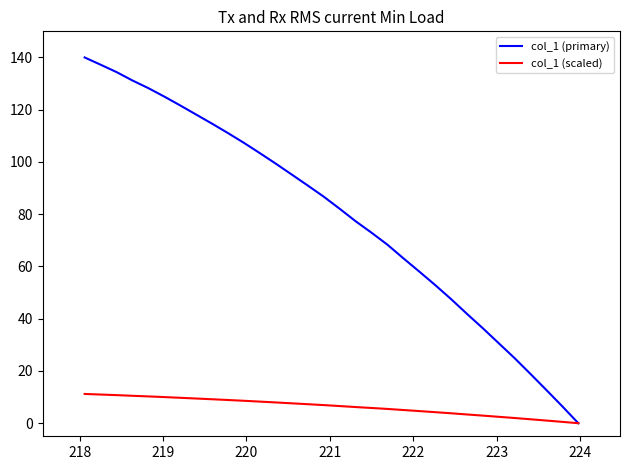

Which series has the largest range (max minus min)?

col_1 (primary)